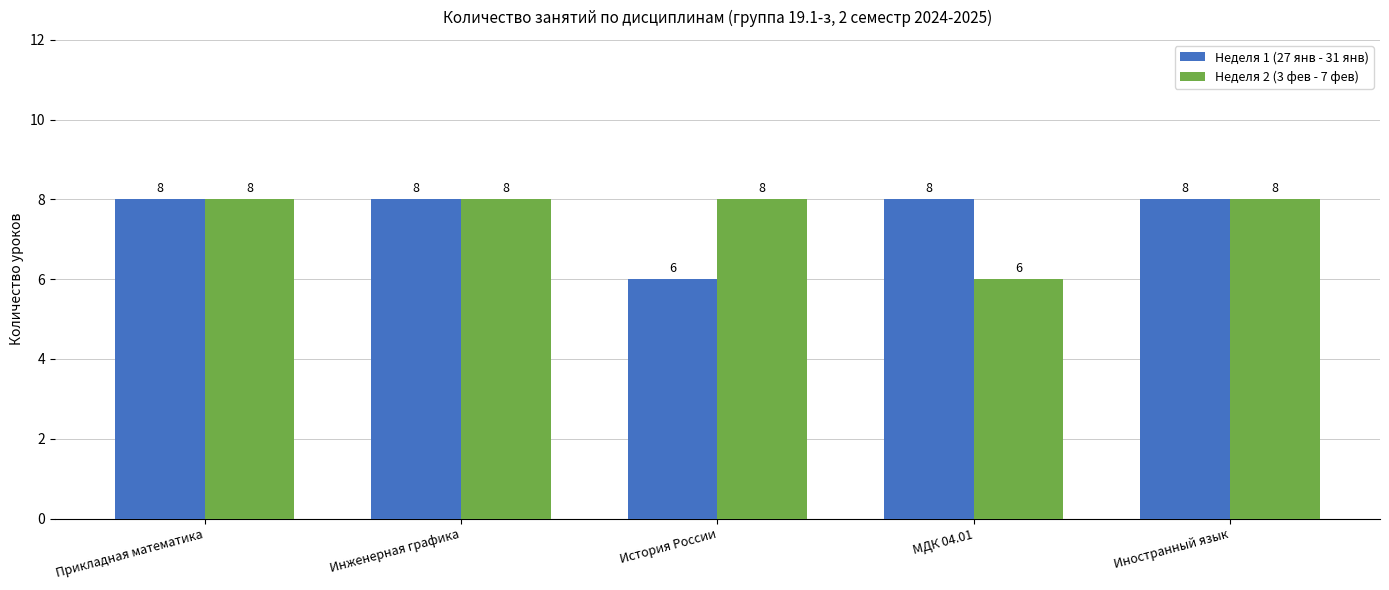

How many groups of bars are there?

5